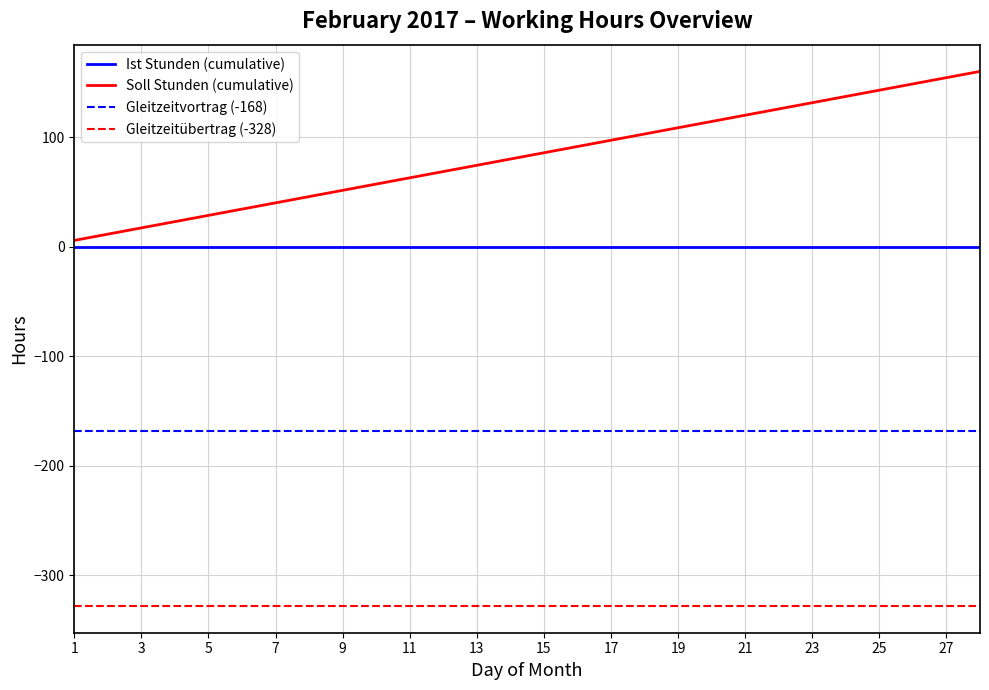

List the series in order of their overall mean, lowest first.

Gleitzeitübertrag (-328), Gleitzeitvortrag (-168), Ist Stunden (cumulative), Soll Stunden (cumulative)